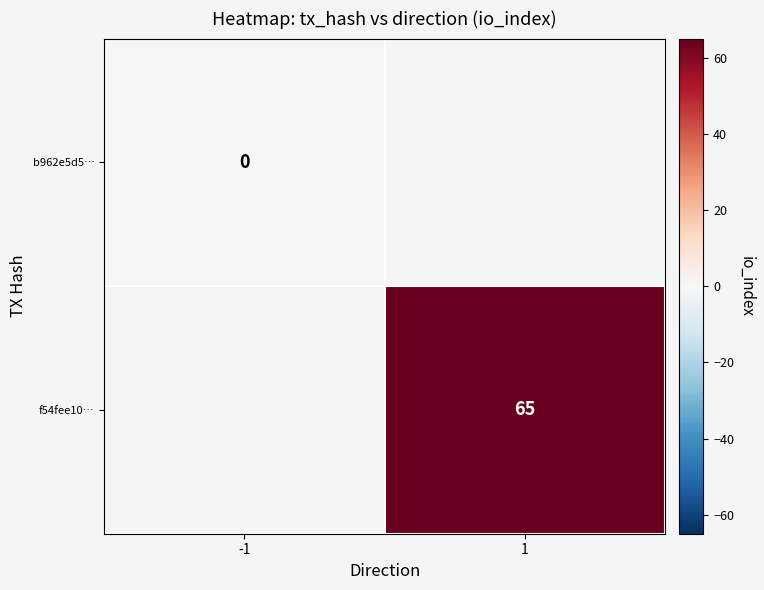

Is it true that f54fee10… equals 14.8 at 1?

False